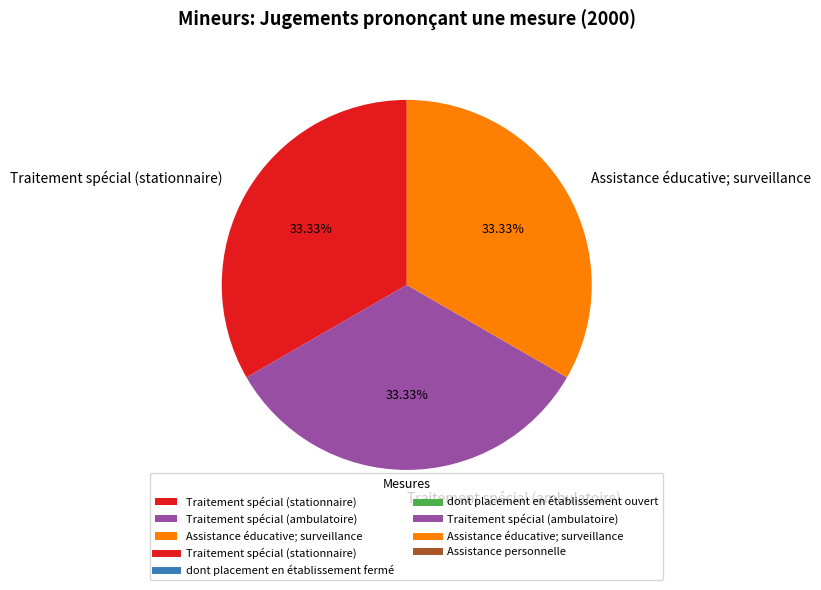

To the nearest percent, what percentage of the pie is Assistance éducative; surveillance?

33%